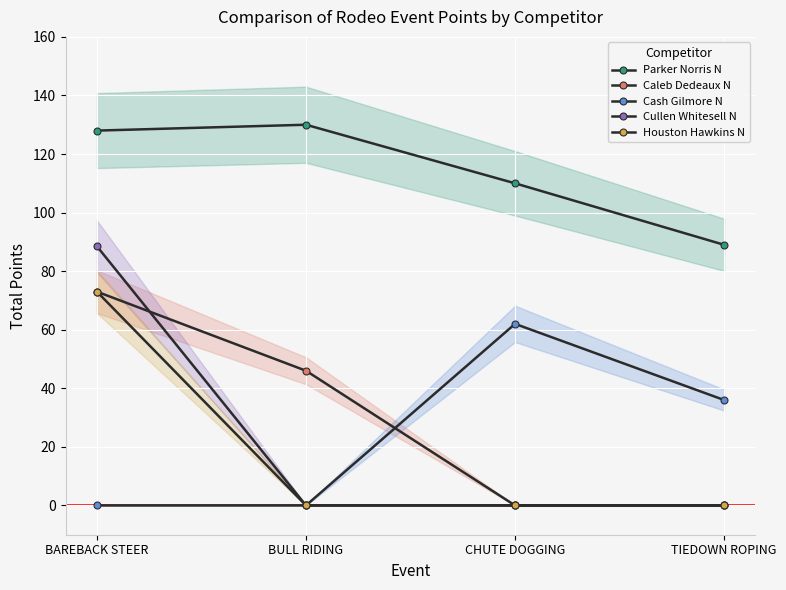

Which series has the largest range (max minus min)?

Cullen Whitesell N